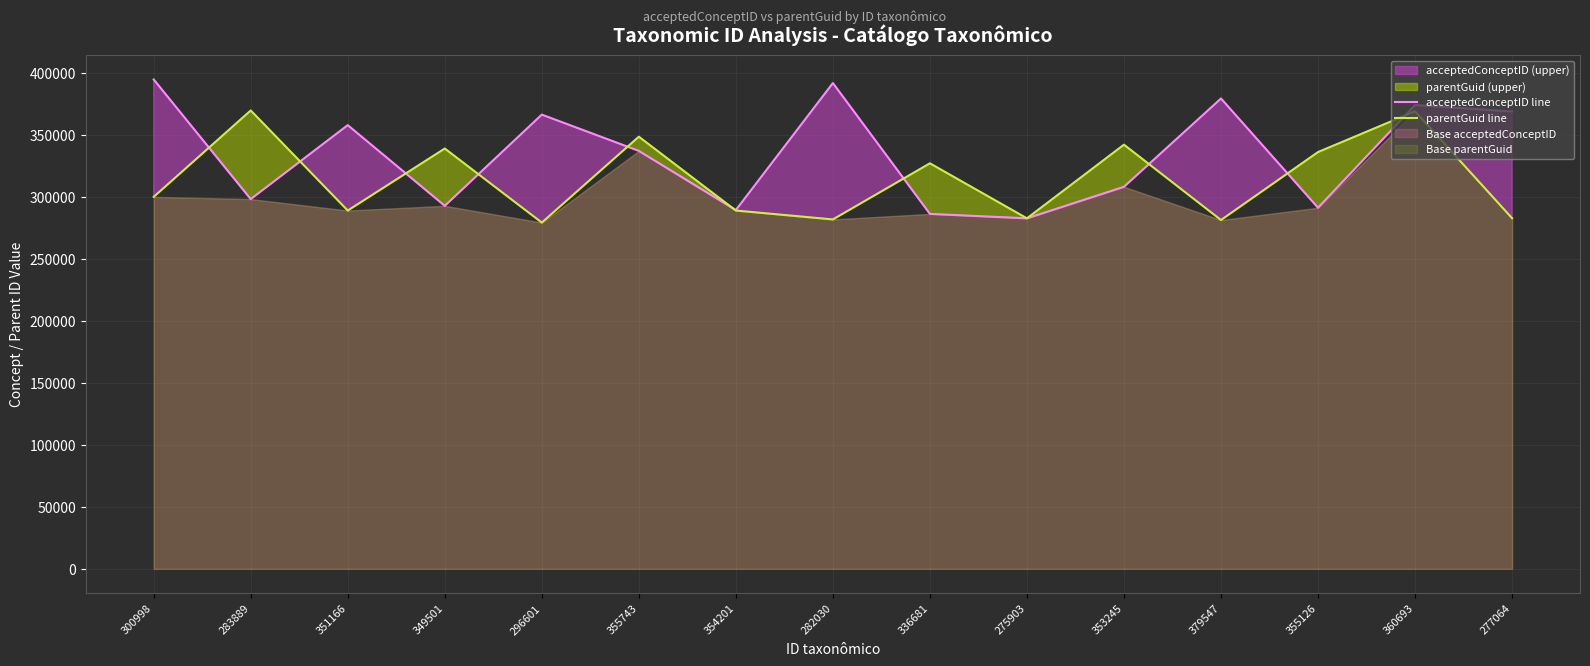

How many data points in acceptedConceptID line are above 337345?

7